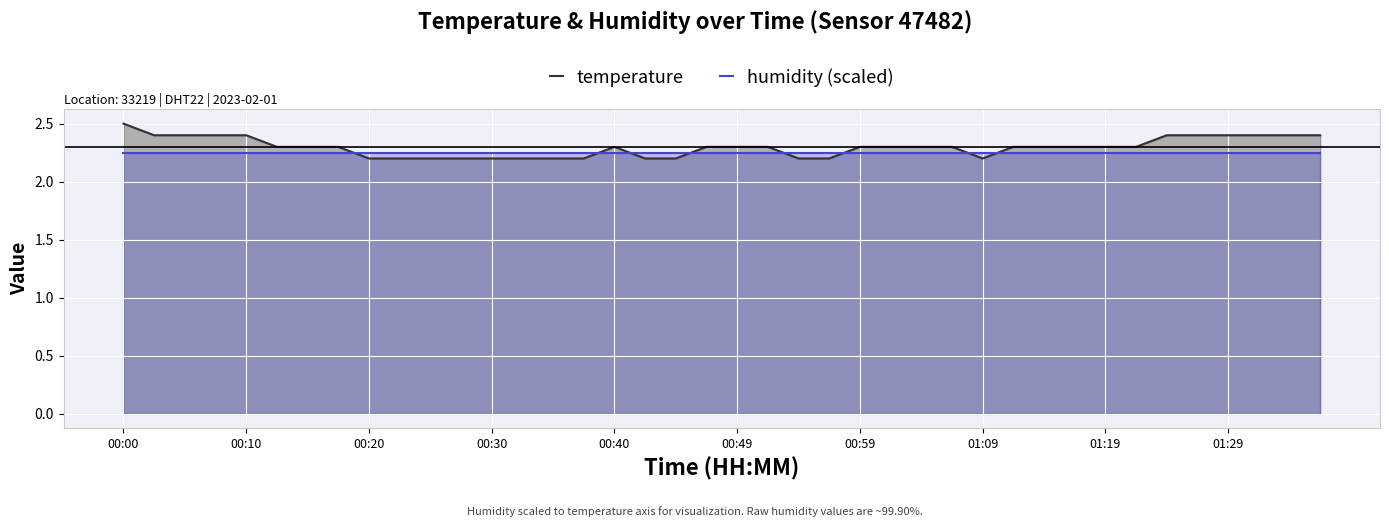

What is the average value of the temperature series?

2.3